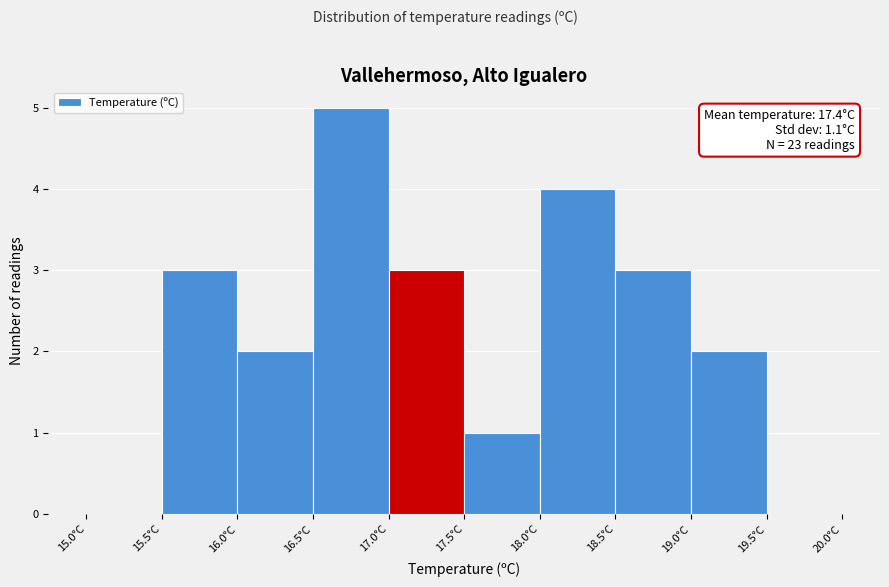

Which range on the x-axis has the tallest bar?

16.5 to 17.0